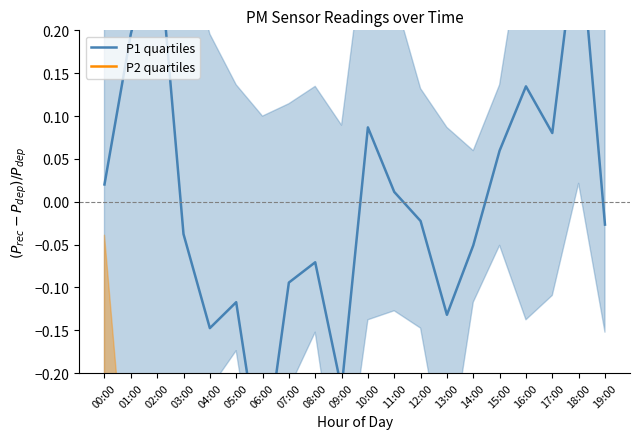

Which series has the widest spread of values?

P1 quartiles